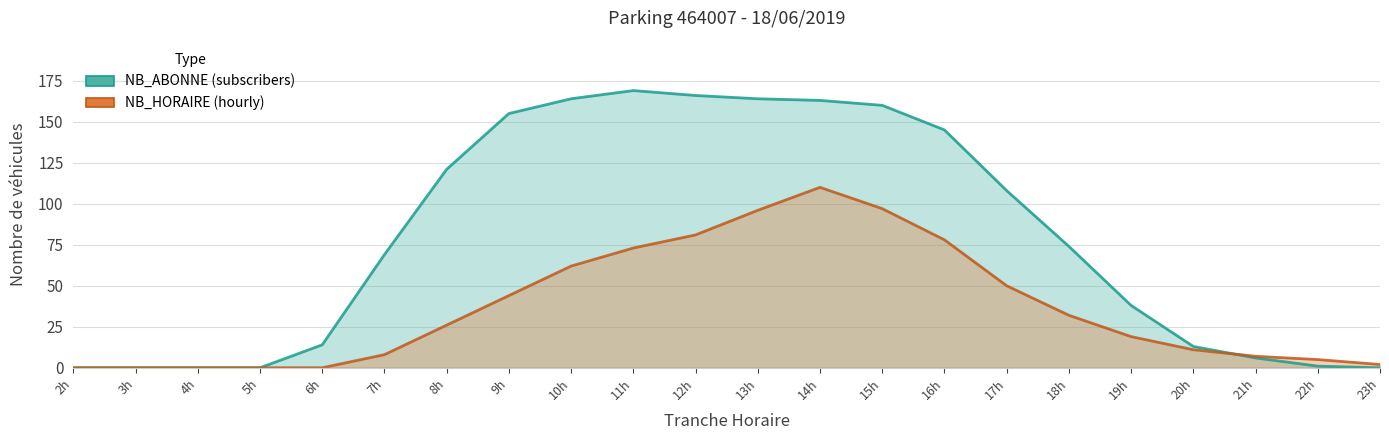

What is the difference between the maximum and minimum values in the NB_ABONNE series?

169